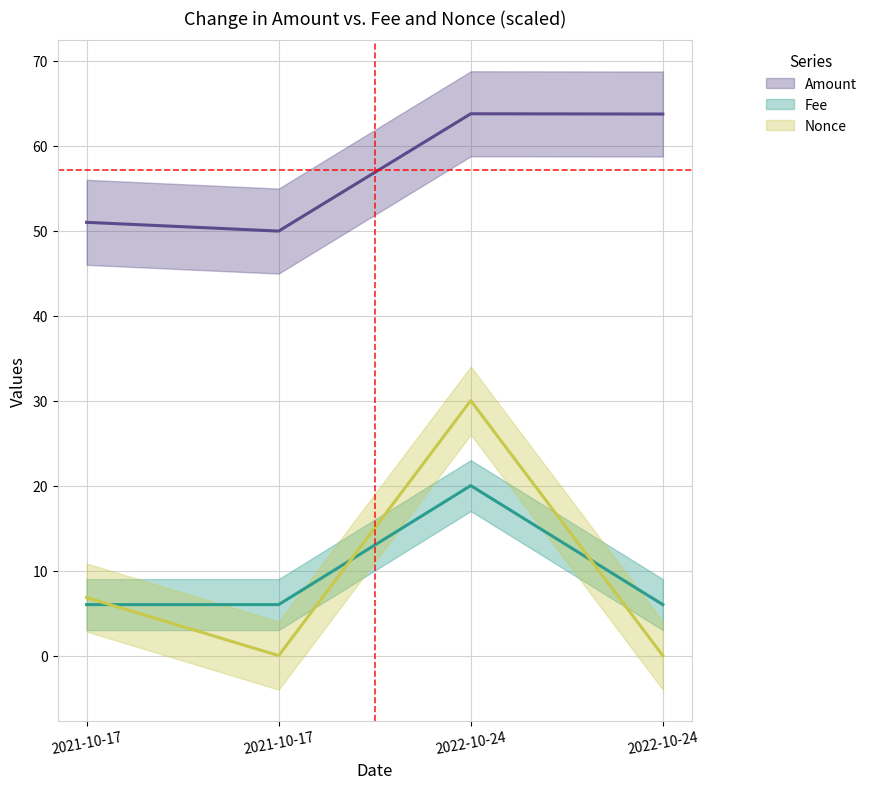

What is the maximum value shown in the chart?

63.7